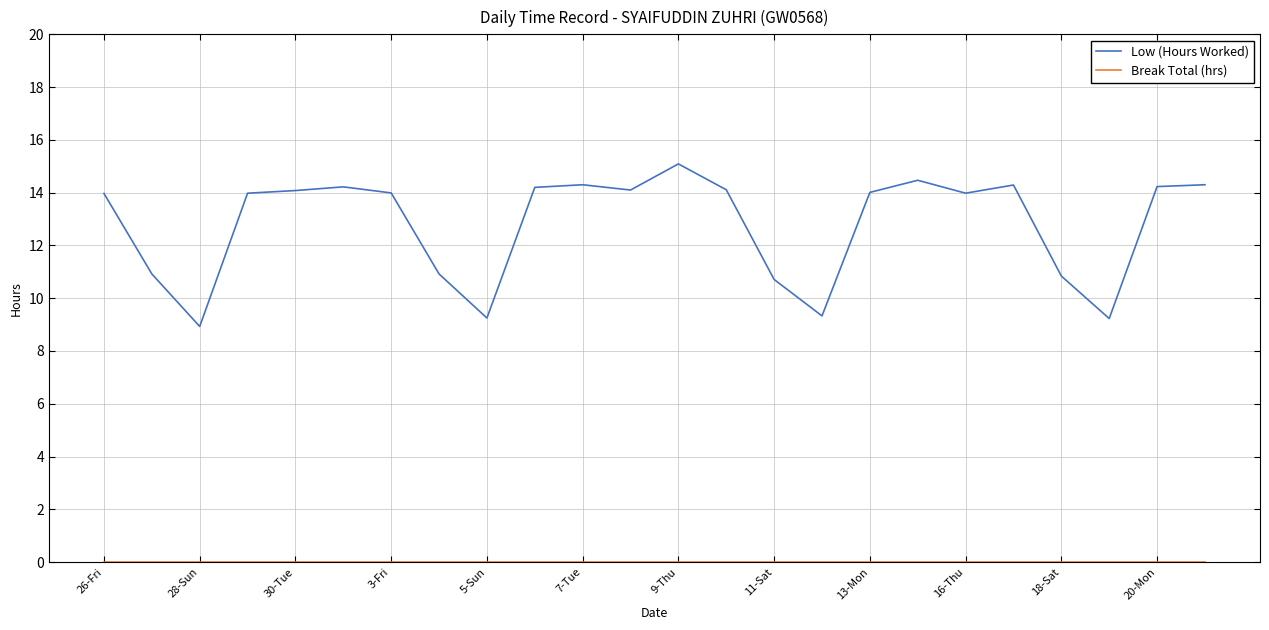

What is the maximum value shown in the chart?

15.1